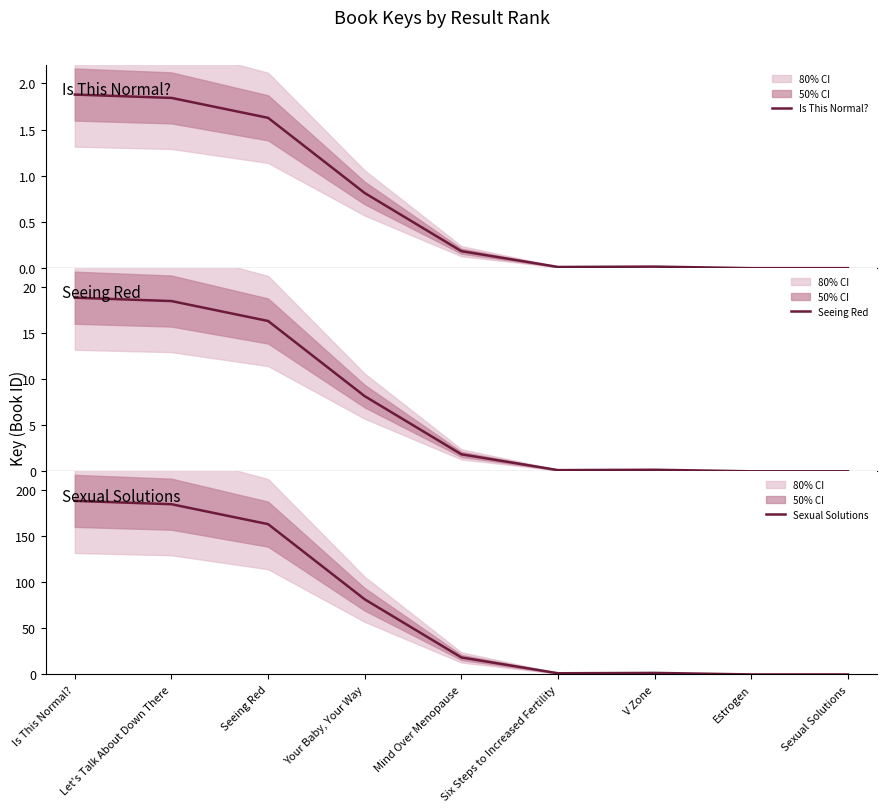

What is the total value across all series at Let's Talk About Down There?

204.6